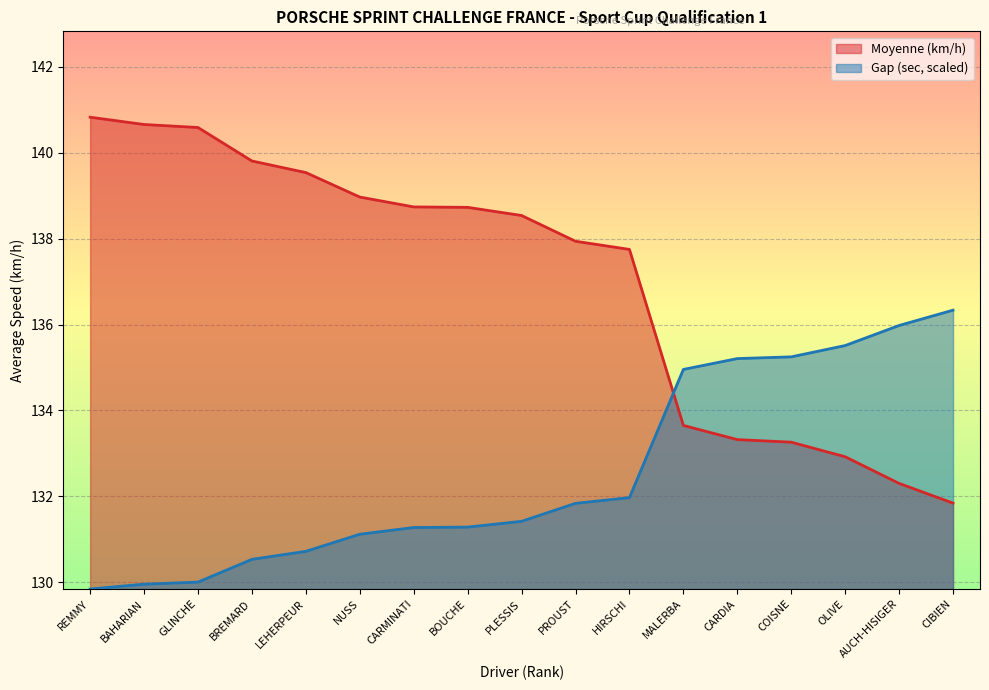

At which label does Ecart_sec first exceed 131?

NUSS